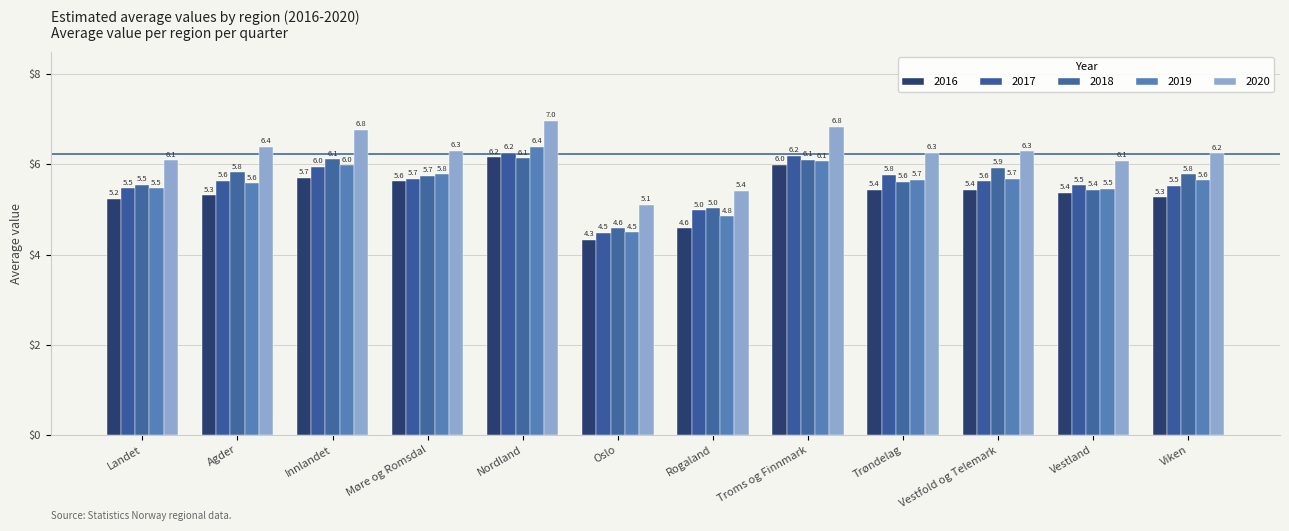

How many values in the 2017 series are below 5?

2